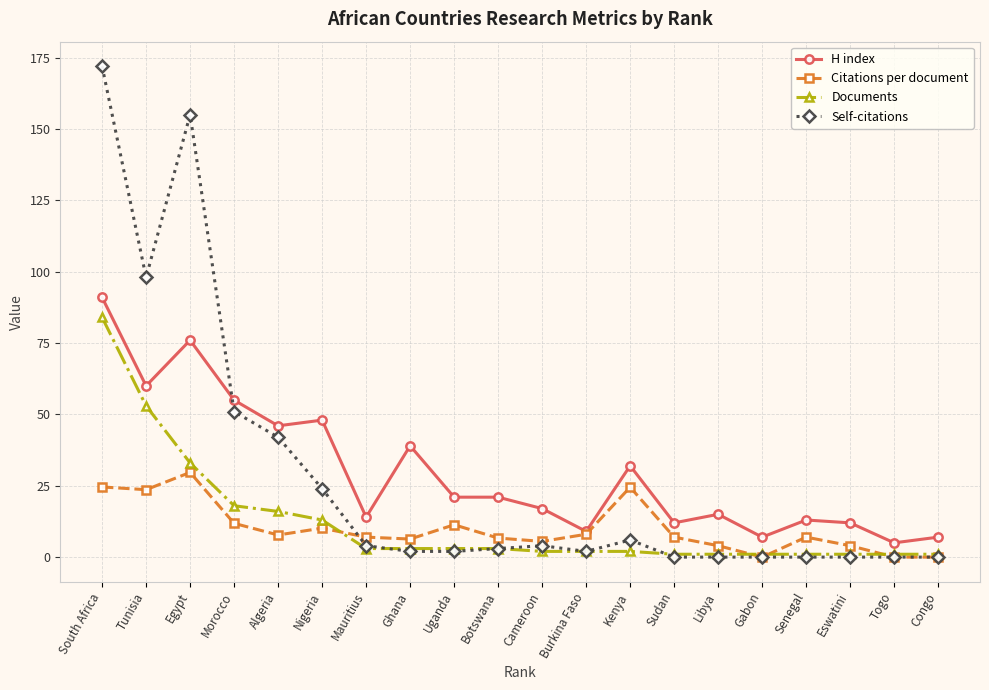

Which category has the highest value across all series?

South Africa